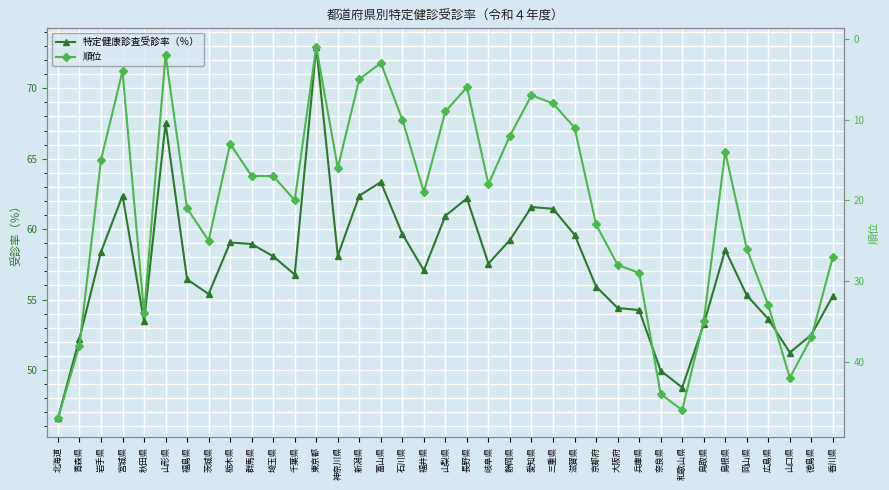

What is the difference between the second highest and second lowest values in the 特定健康診査受診率（％） series?

18.8